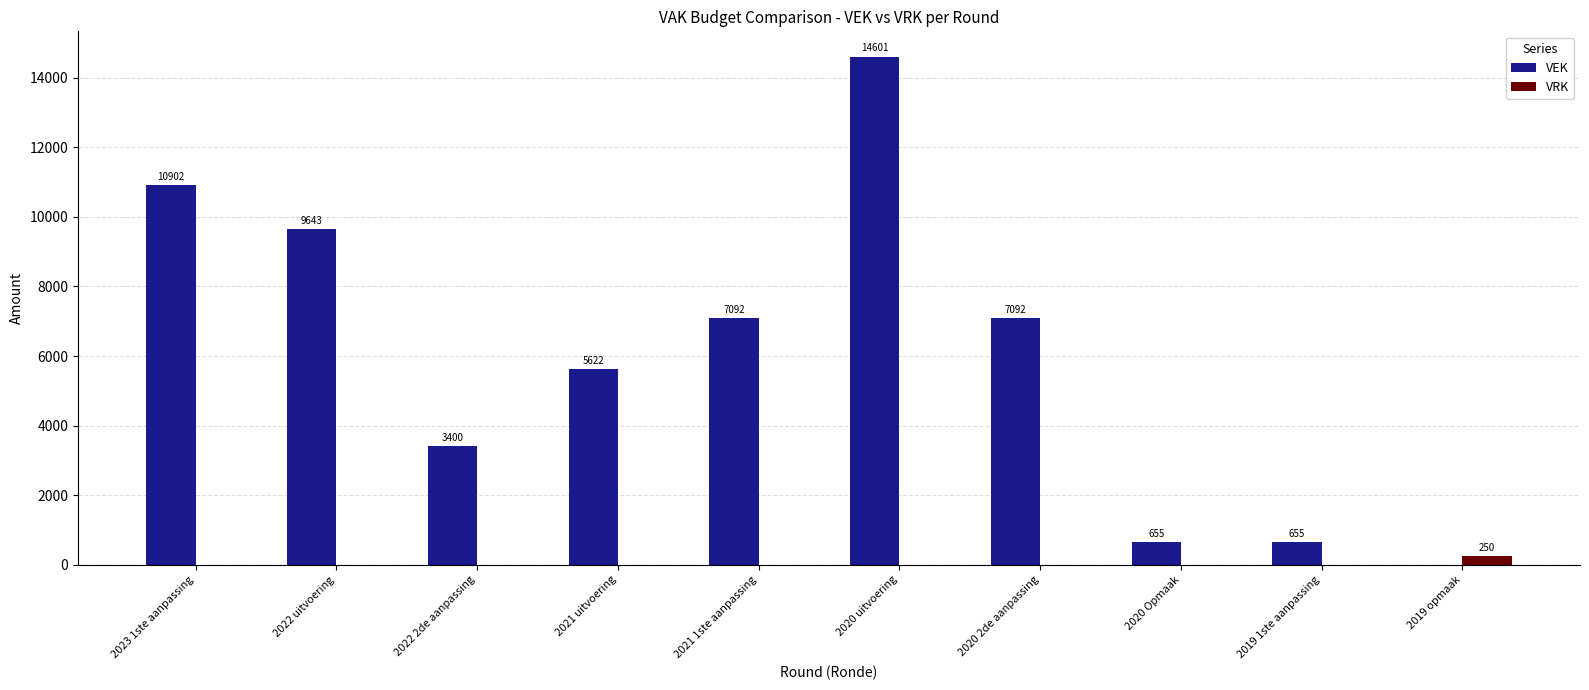

What is the sum of all VEK values?

59662